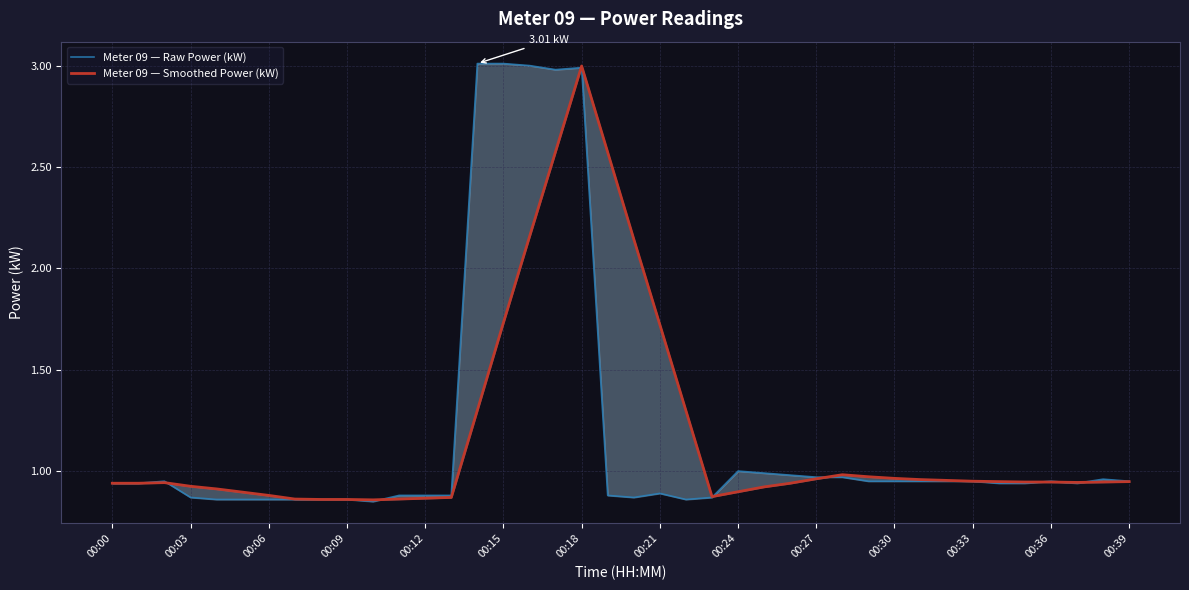

In Meter 09 — Raw Power (kW), how many points are higher than both neighbors (excluding endpoints)?

6